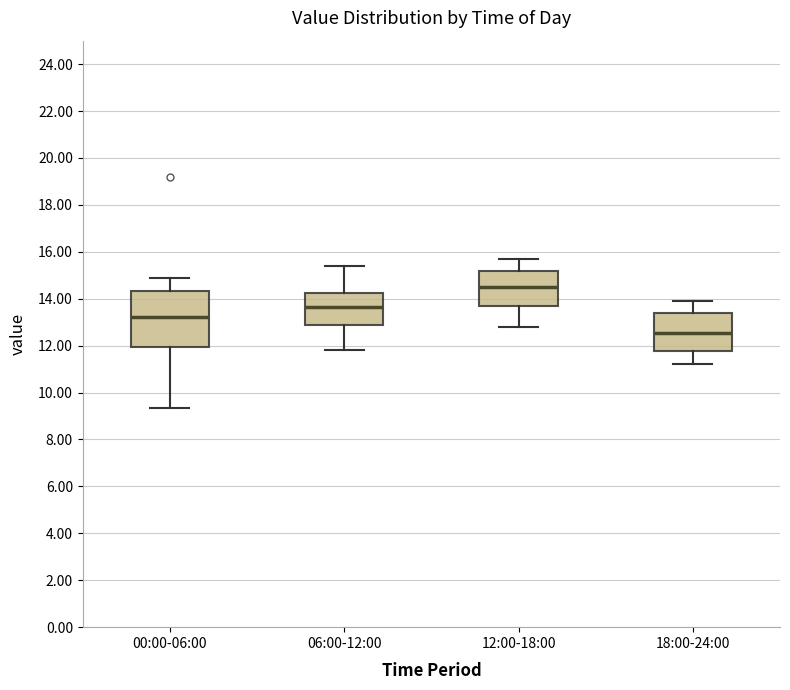

Where does the upper whisker of the box for 00:00-06:00 end on the y-axis? The values are not printed on the chart, so give them approximately, as read against the axis.

15.0